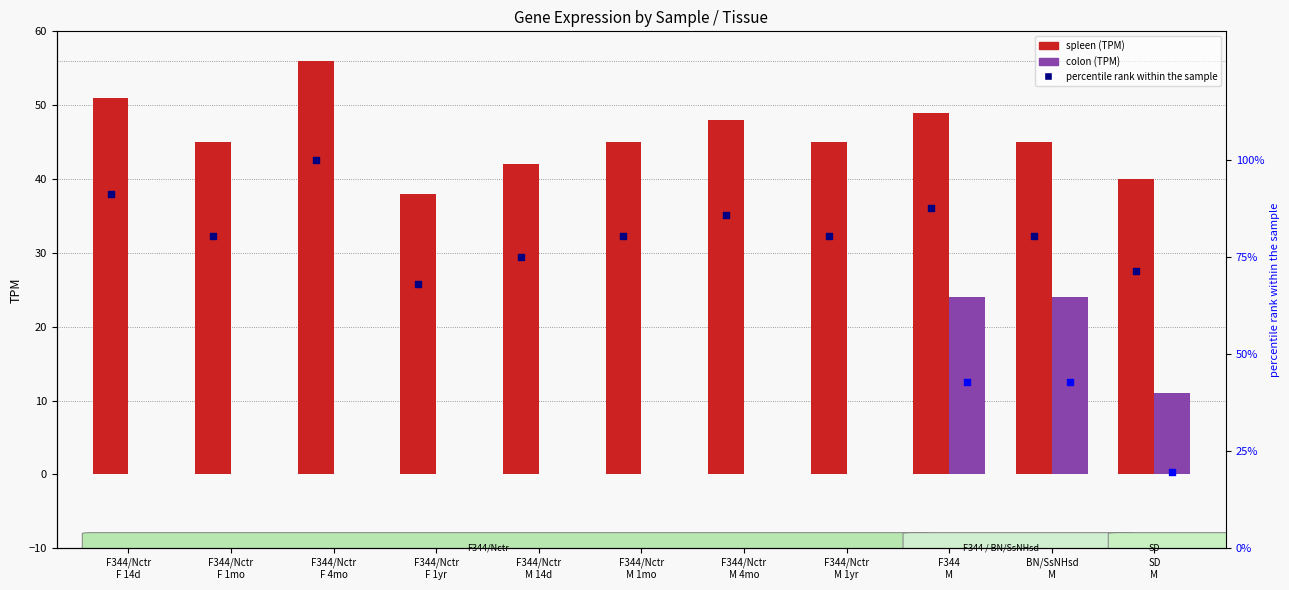

At how many categories does at least one series exceed 70?

10